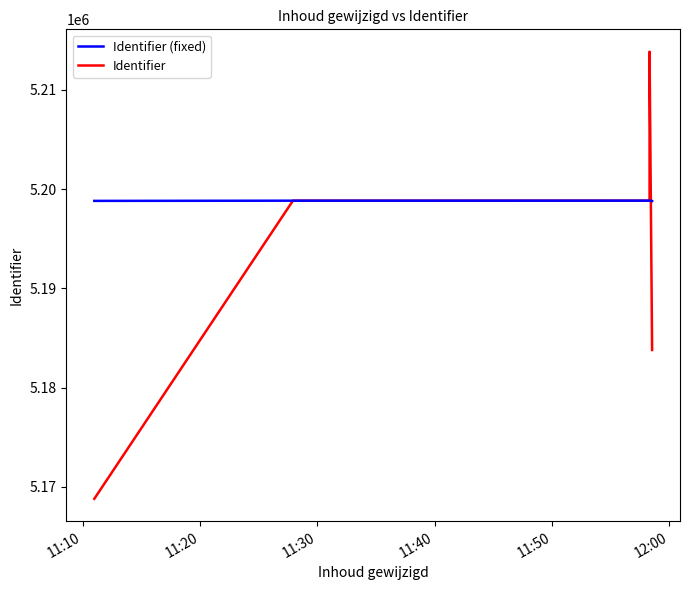

What is the minimum value shown in the chart?

5168806